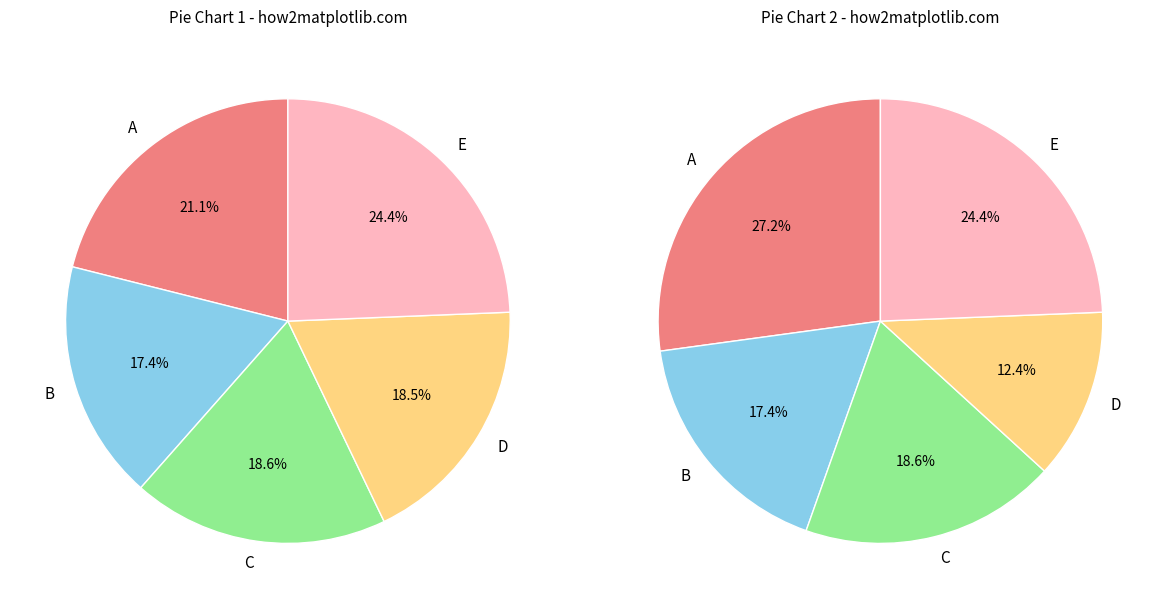

Does any single category account for the majority?

No